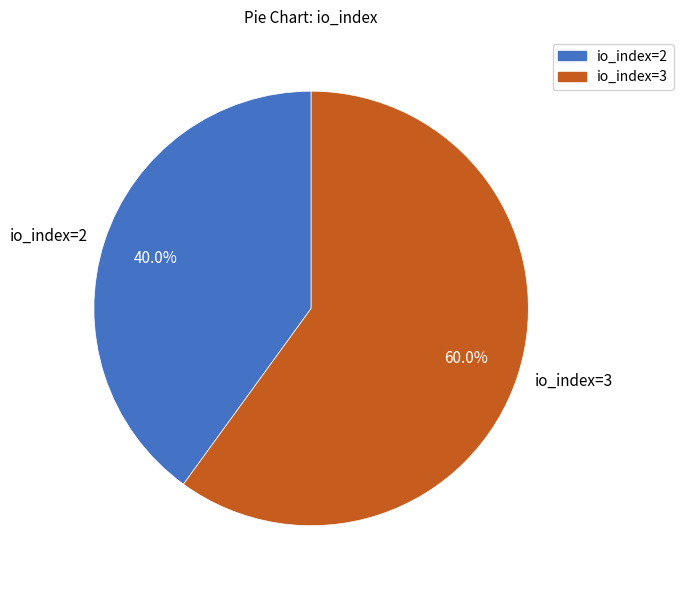

The io_index=2 slice represents 52% of the pie. True or false?

False